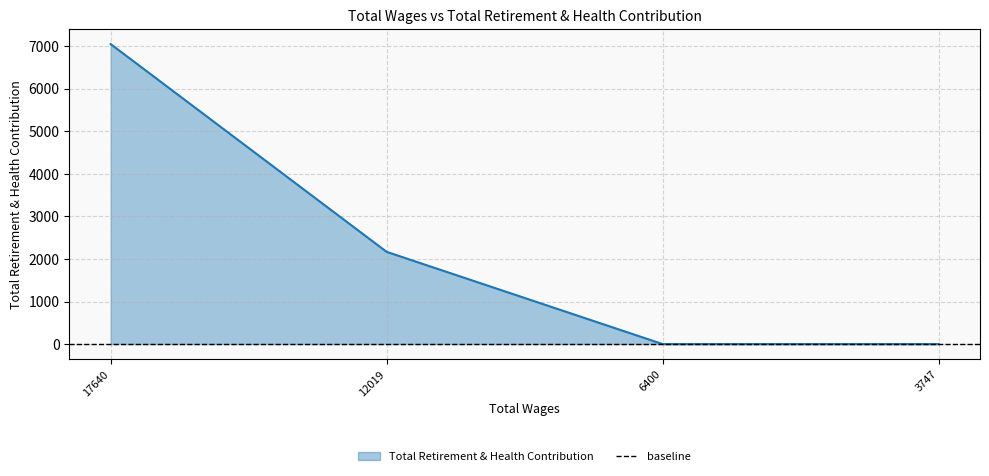

What is the maximum value shown in the chart?

7049